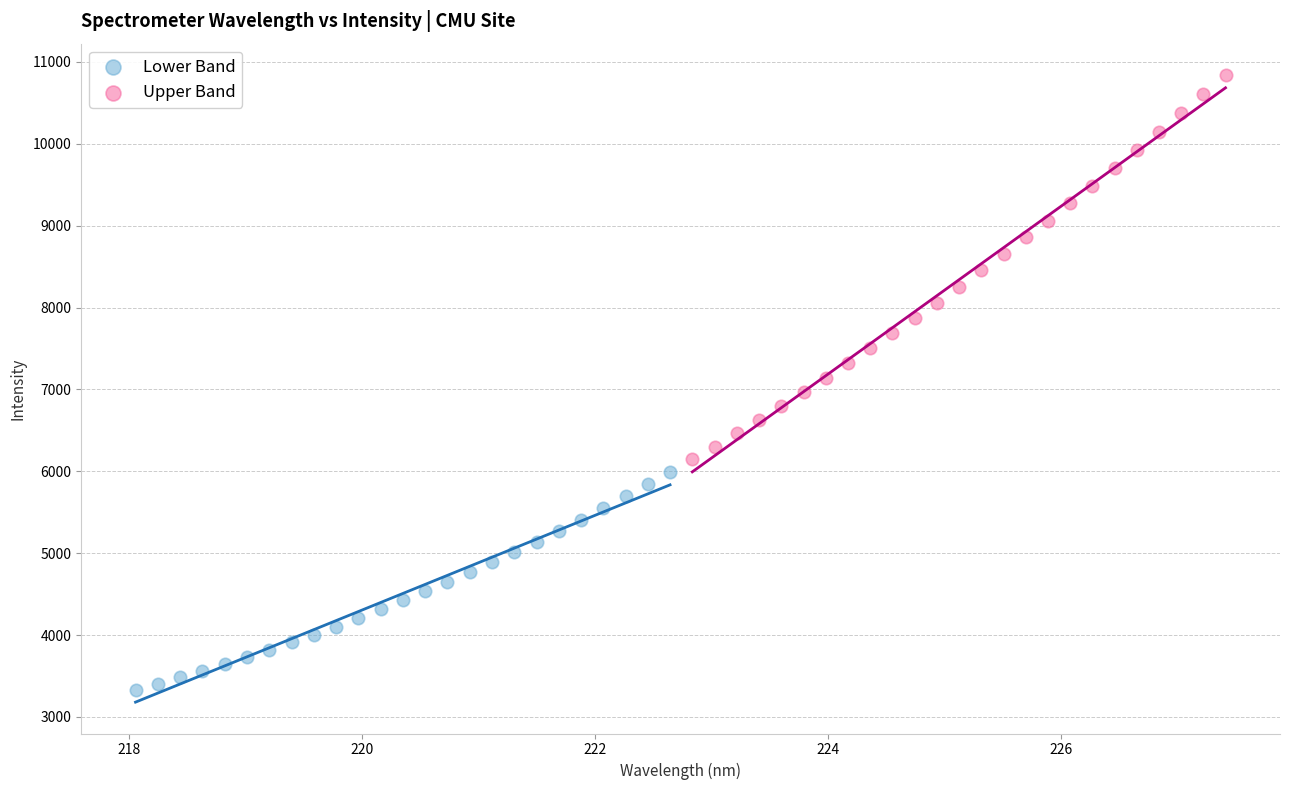

Which series contains the highest Y value?

Upper Band